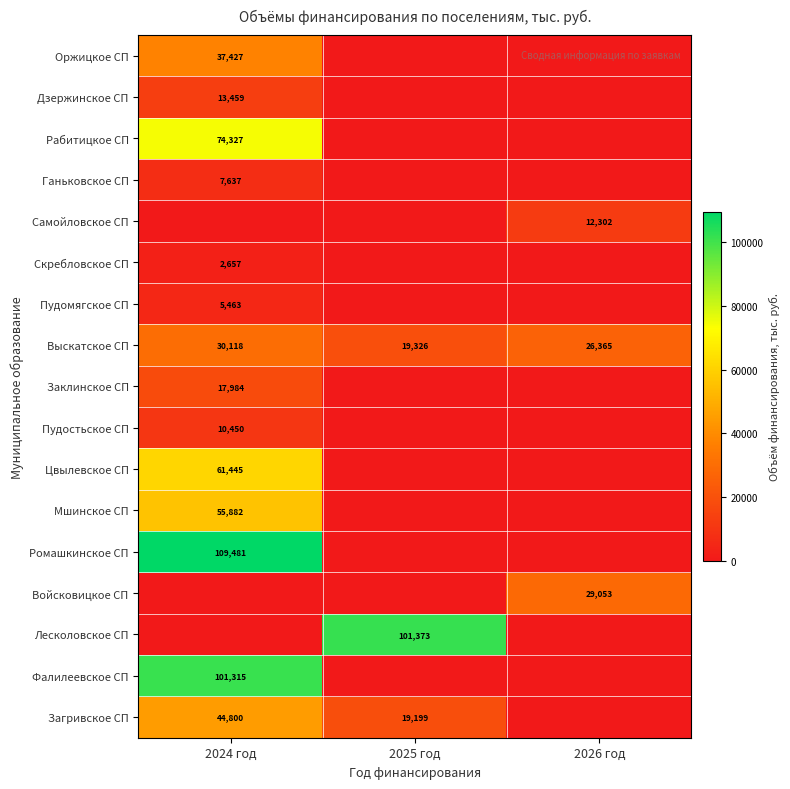

What is the average value of the Выскатское СП series?

25270